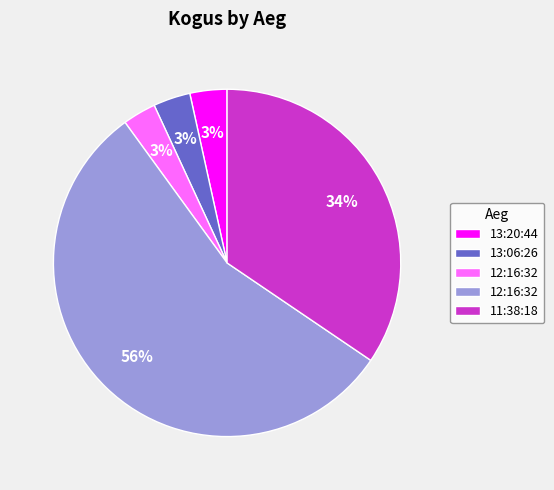

To the nearest percent, what is the average slice percentage?

20%